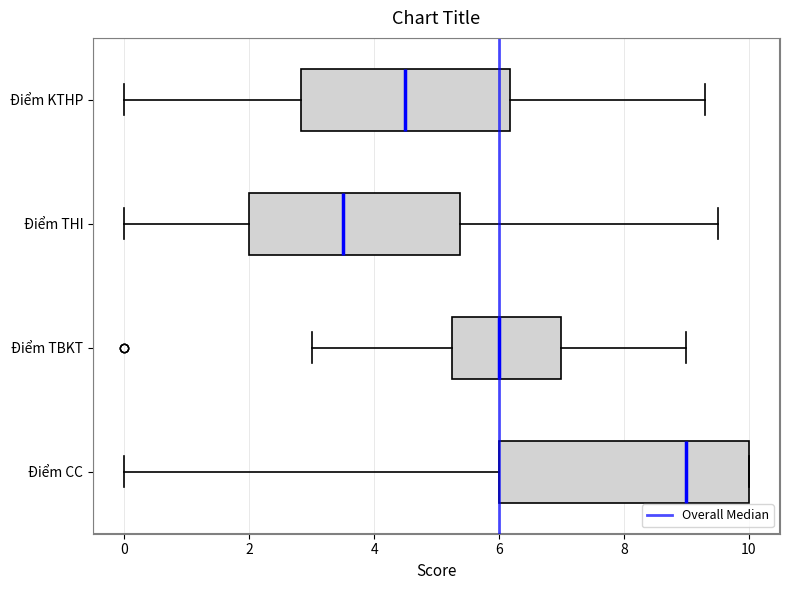

Where is the left edge of the box for Điểm TBKT on the x-axis? The values are not printed on the chart, so give them approximately, as read against the axis.

5.2